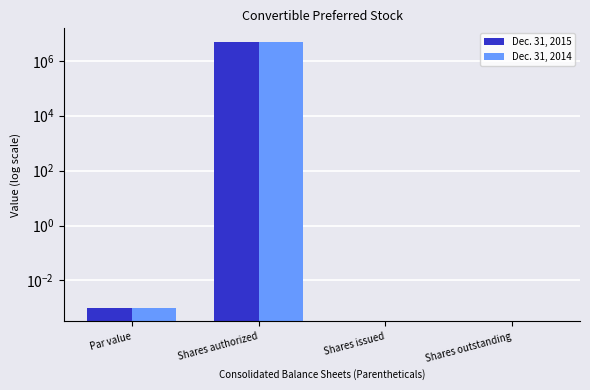

What is the maximum value shown in the chart?

5000000.0